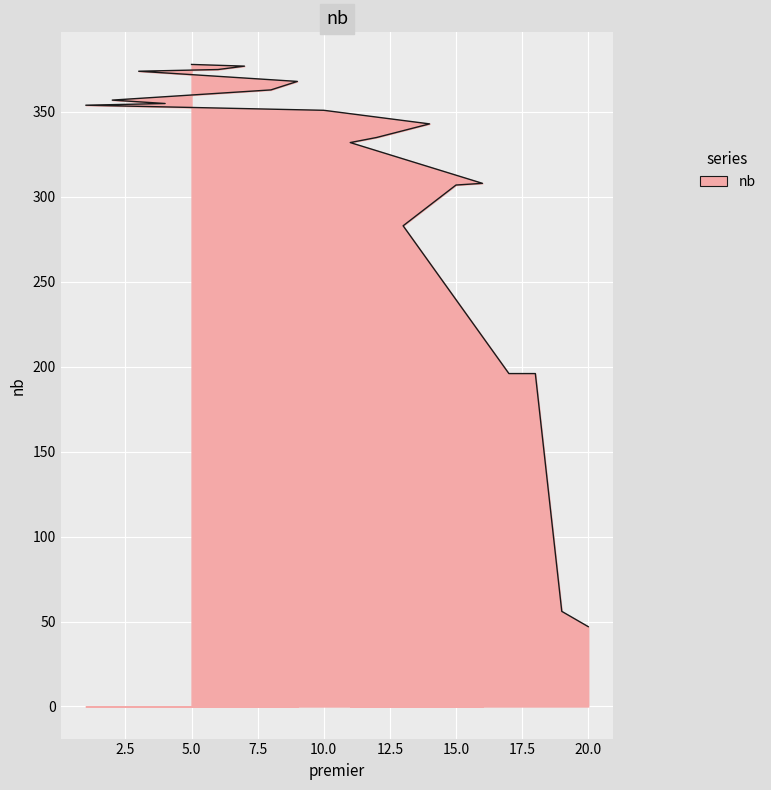

What is the average value?

303